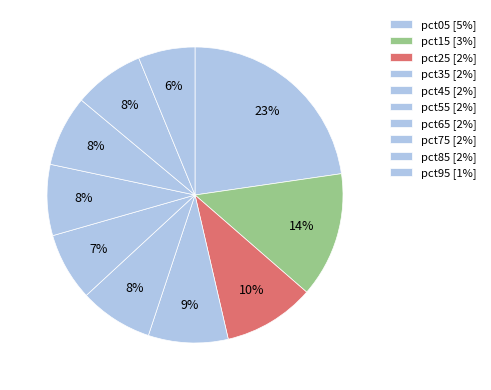

Count the number of slices in the pie.

10